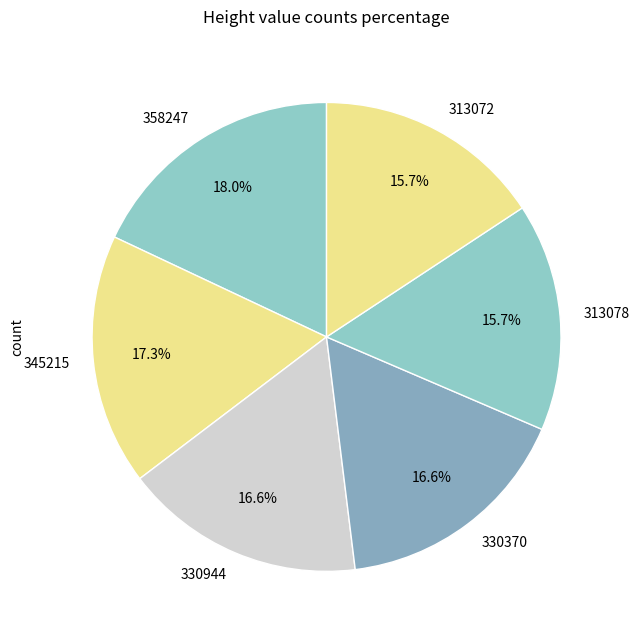

What is the largest slice in the pie chart?

358247